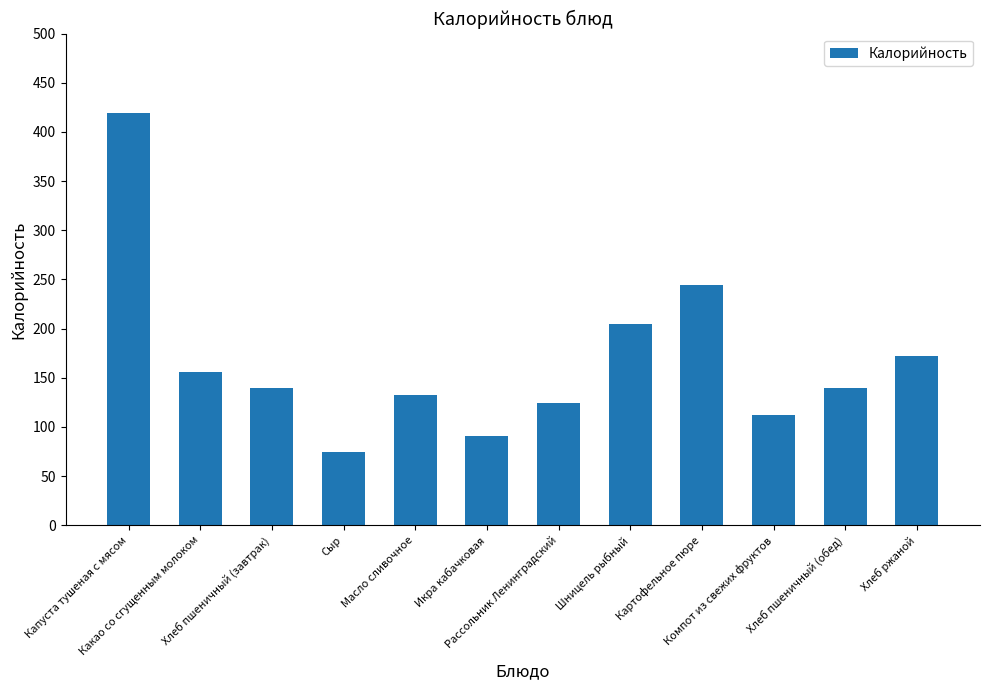

What is the label of the 11th bar from the right?

Какао со сгущенным молоком